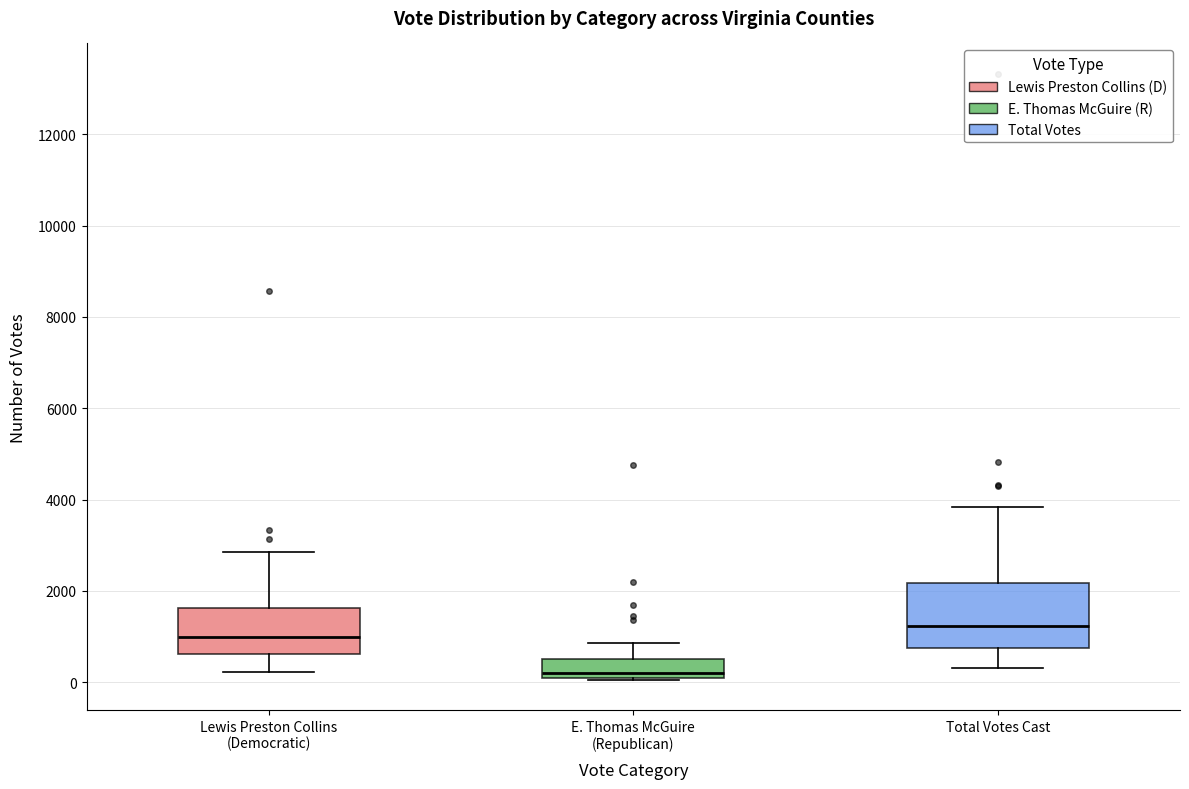

Where does the median line of the box for Lewis Preston Collins (Democratic) sit on the y-axis? The values are not printed on the chart, so give them approximately, as read against the axis.

1000